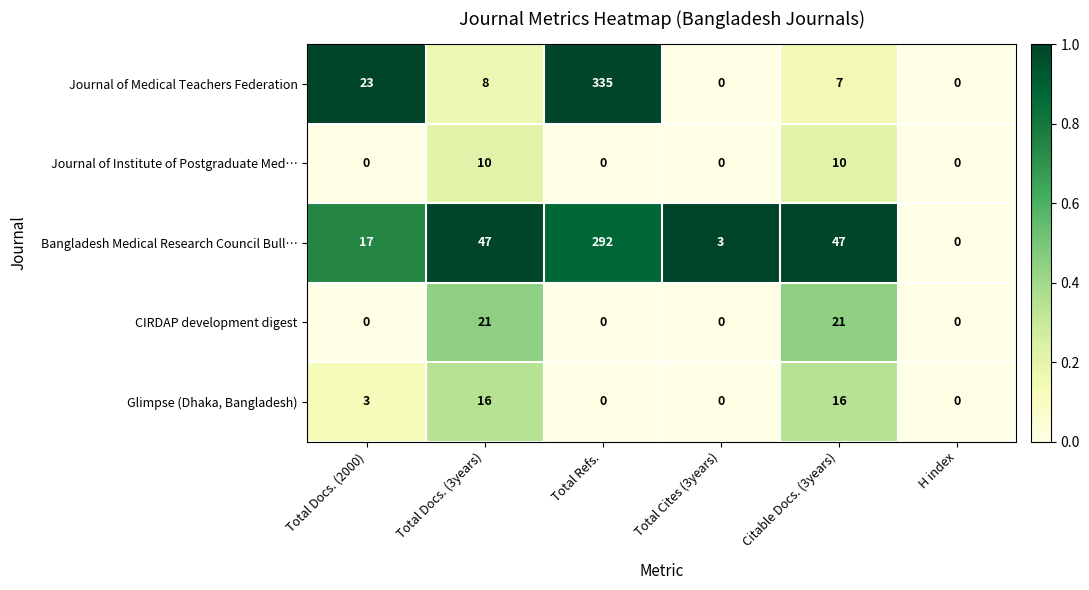

Rank the series at Citable Docs. (3years) from lowest to highest value.

Journal of Medical Teachers Federation, Journal of Institute of Postgraduate Med…, Glimpse (Dhaka, Bangladesh), CIRDAP development digest, Bangladesh Medical Research Council Bull…